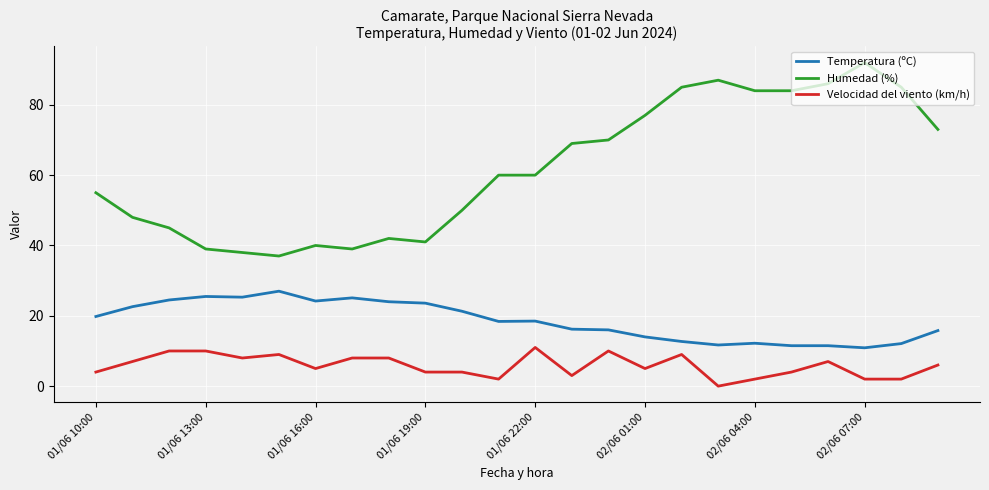

Which series has the largest total across all categories?

Humedad (%)